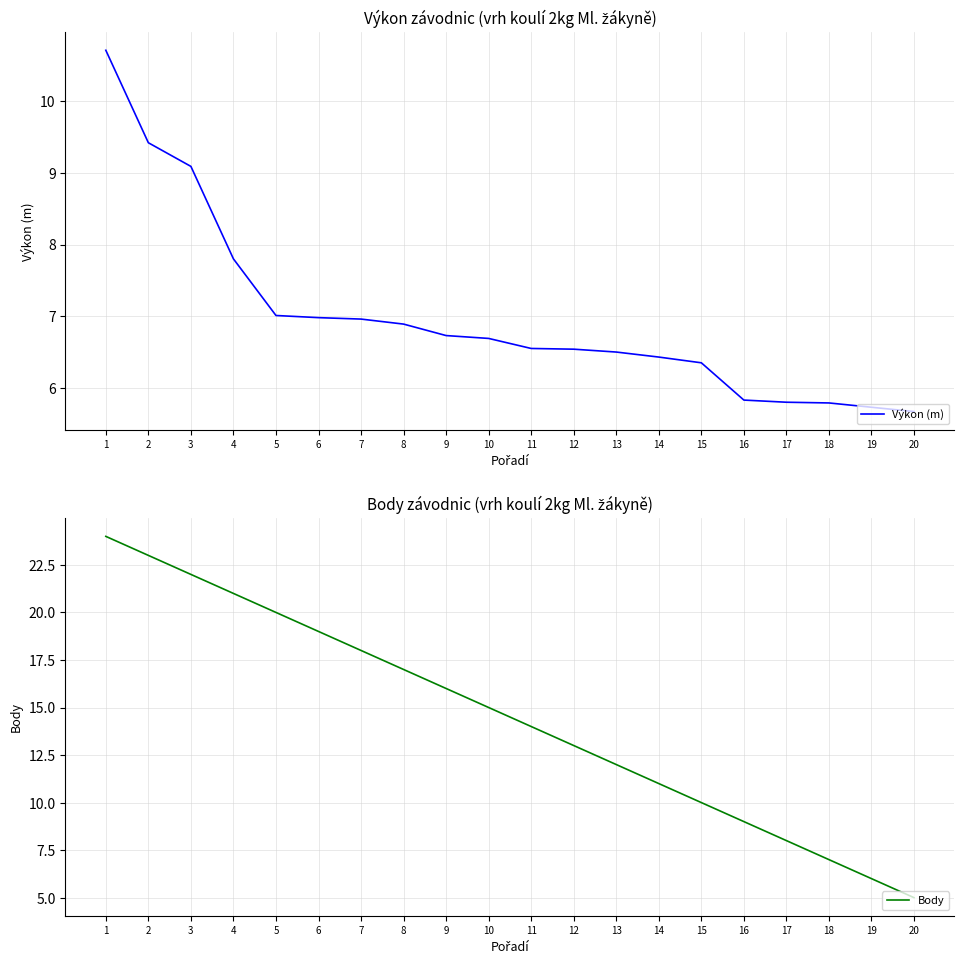

What is the difference between the maximum and second lowest values in the Výkon (m) series?

5.0